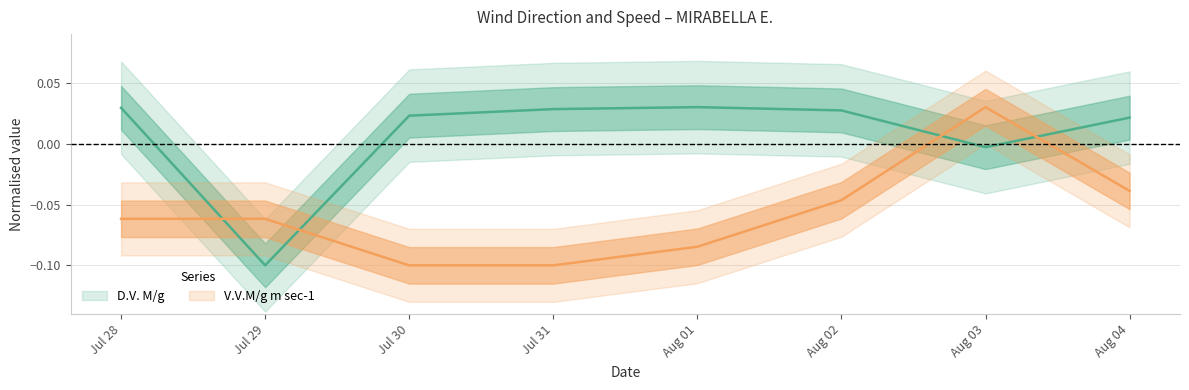

True or false: V.V.M/g m sec-1 has a value of -0.0 at Jul 30.

False